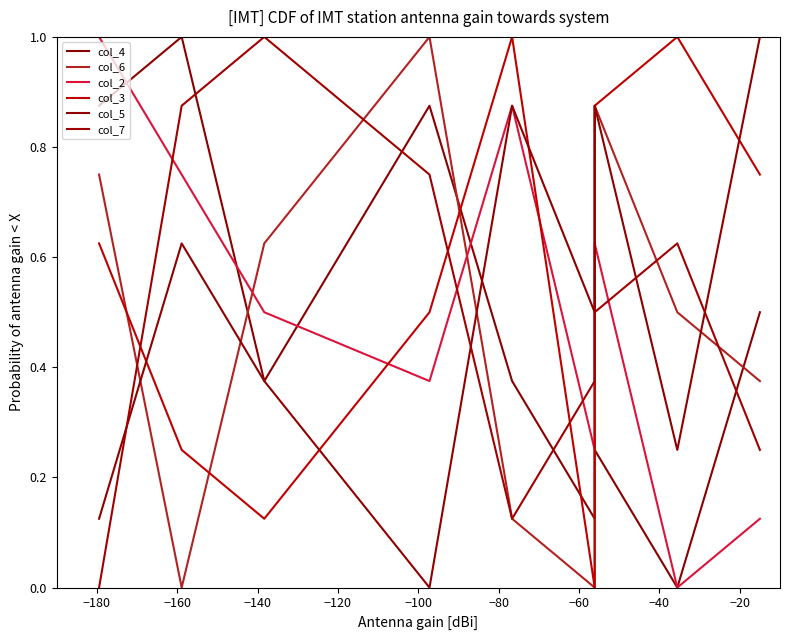

Which series has the largest total across all categories?

col_3